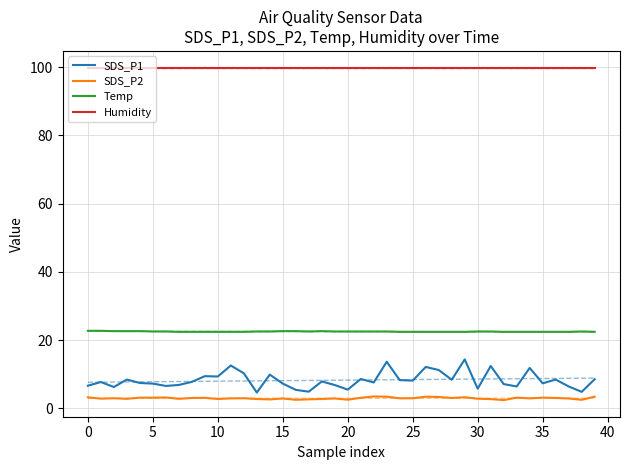

Is it true that SDS_P1 equals 4.7 at 14?

False